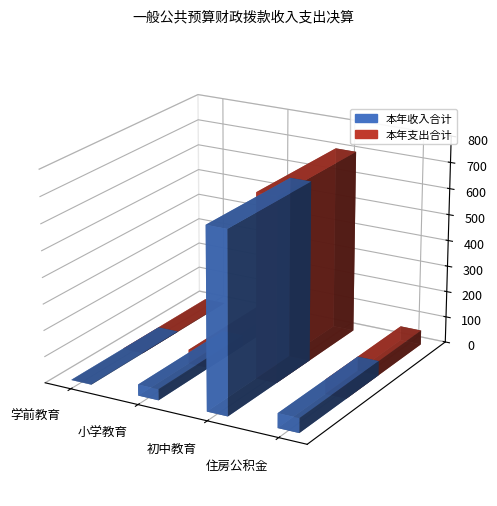

Which has a higher value, 小学教育 or 学前教育?

小学教育